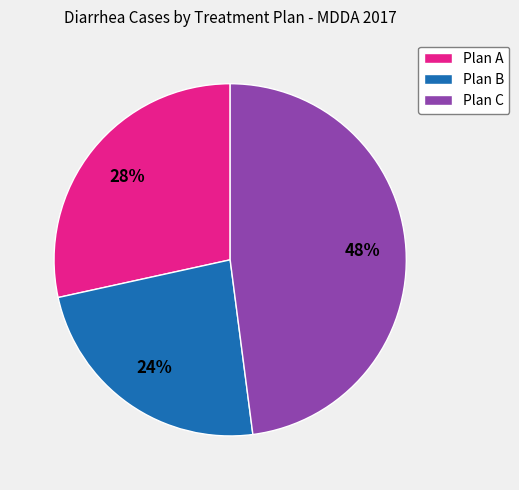

Count the number of slices in the pie.

3